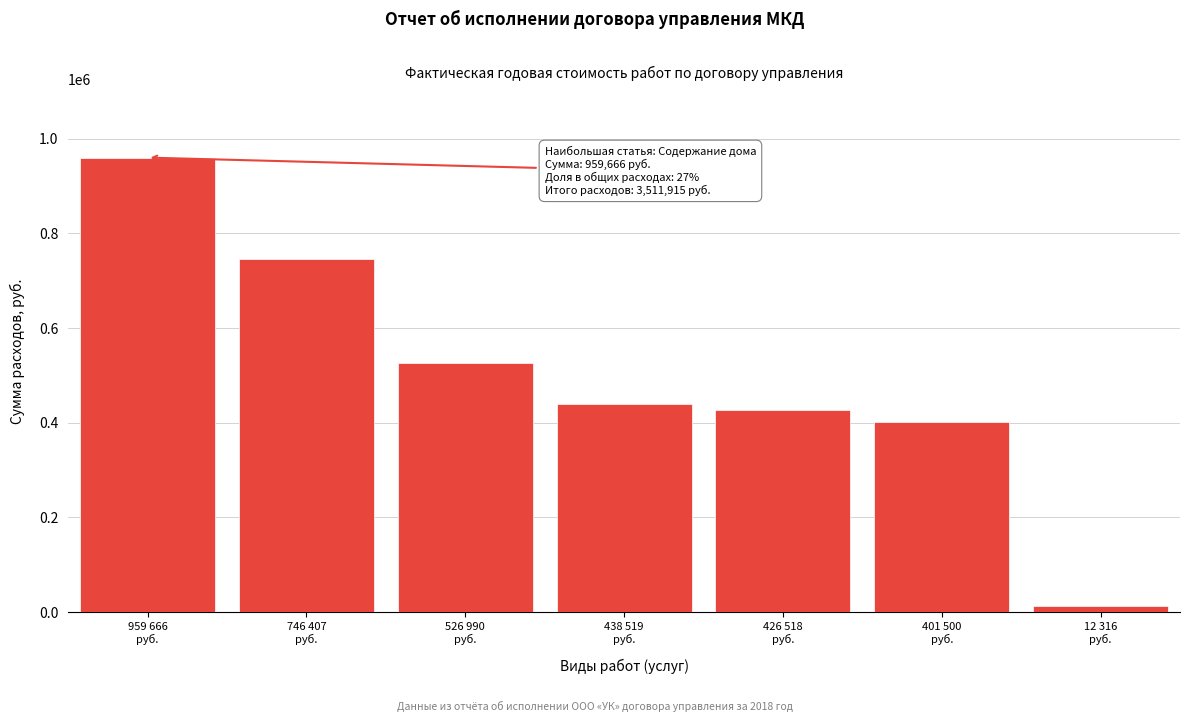

Reading left to right, transcribe all the data shown in this chart.

959665.6	746406.5	526990.2	438518.6	426518.0	401500.0	12315.6